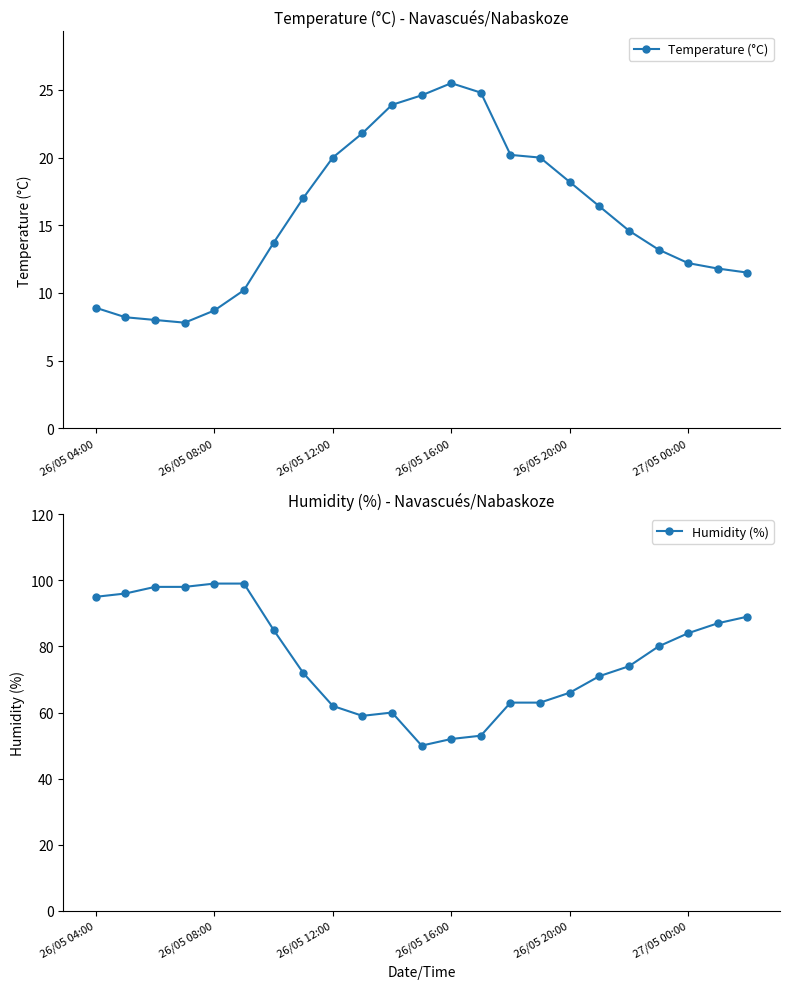

How many categories are shown in the chart?

23